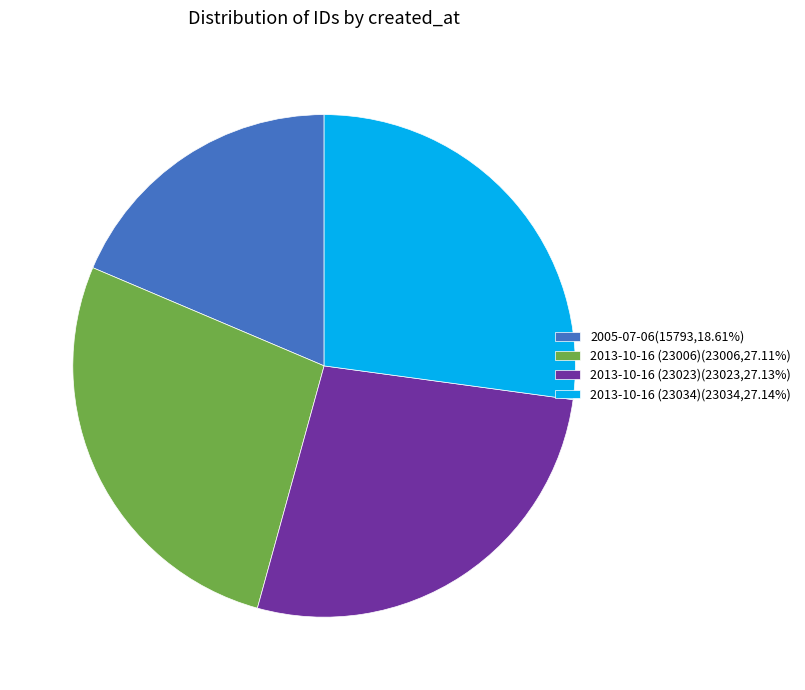

Combined, do 2005-07-06(15793,18.61%) and 2013-10-16 (23006)(23006,27.11%) account for over 50%?

No